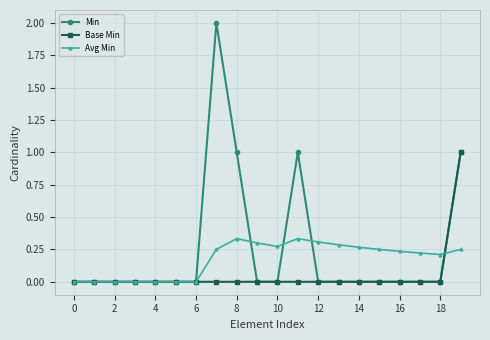

How many lines are shown in the chart?

3